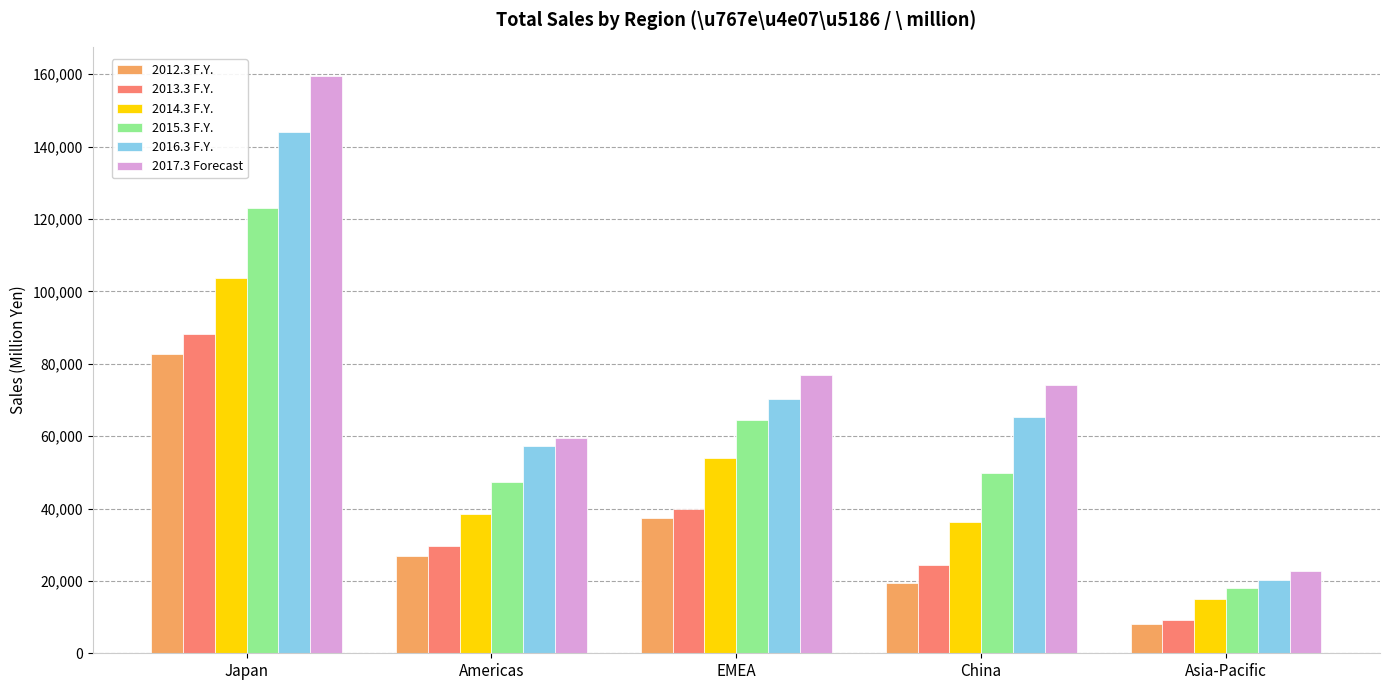

What is the value of the 2012.3 F.Y. bar at the 3rd from the left?

37484